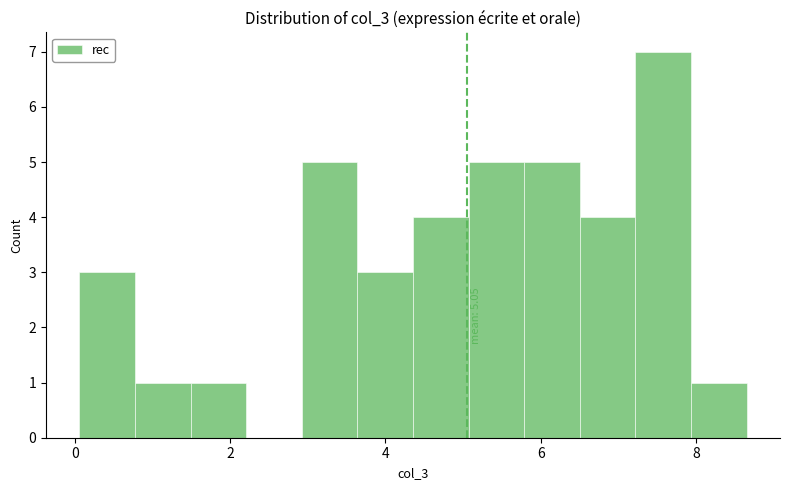

Read against the x-axis, roughly where is the centre of the tallest bar?

7.6